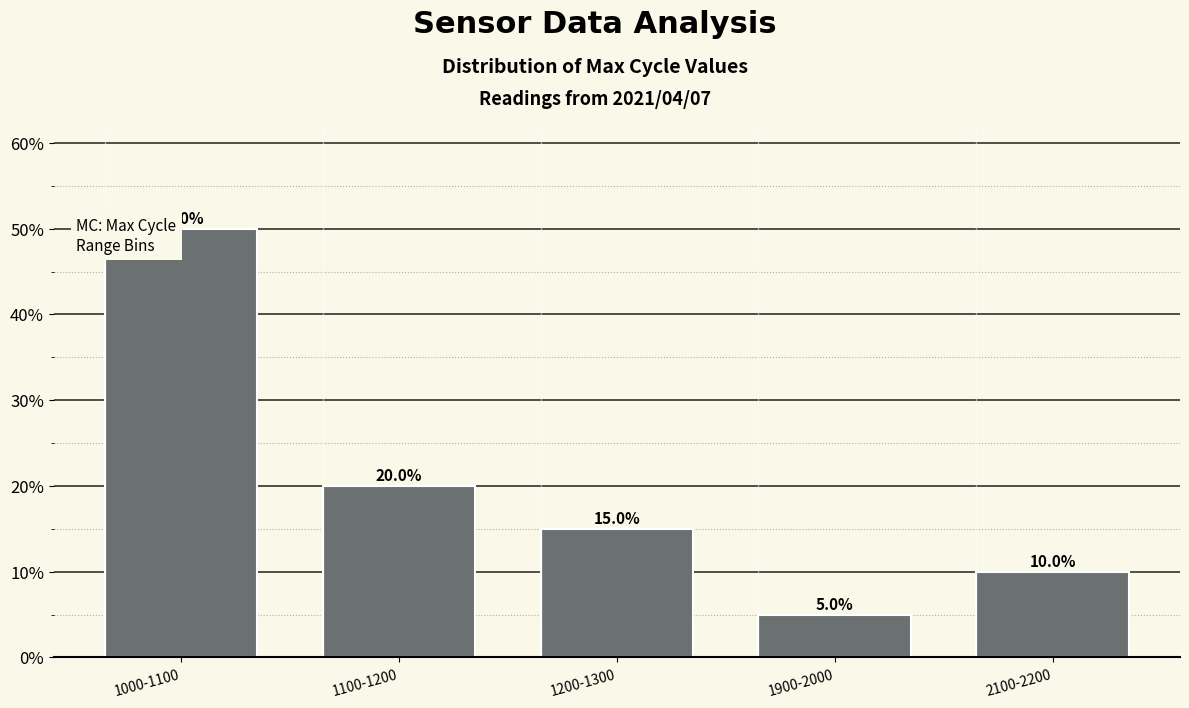

At which category does the chart reach its minimum across all series?

1900-2000